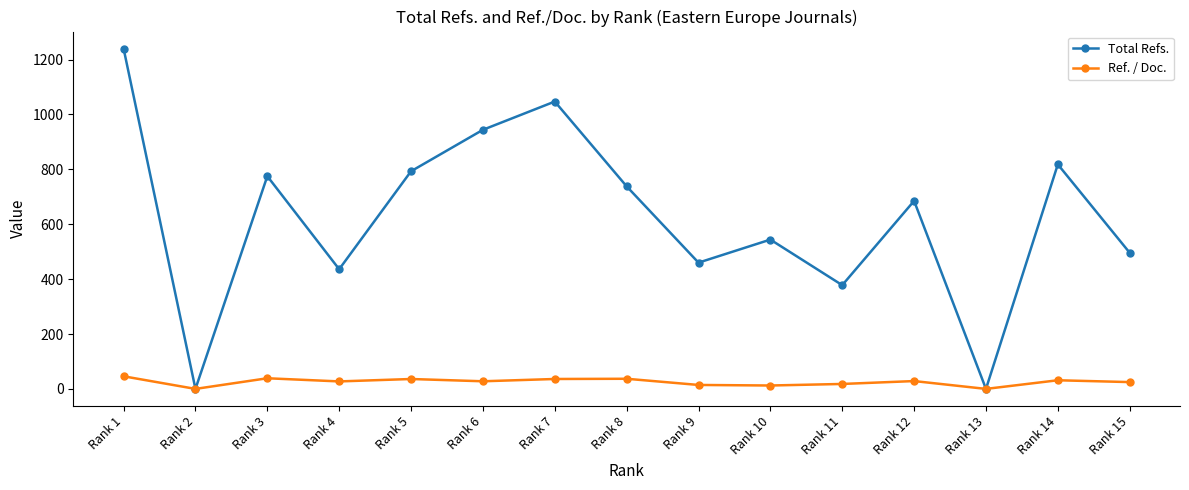

How many data points in Ref. / Doc. are above 27?

9